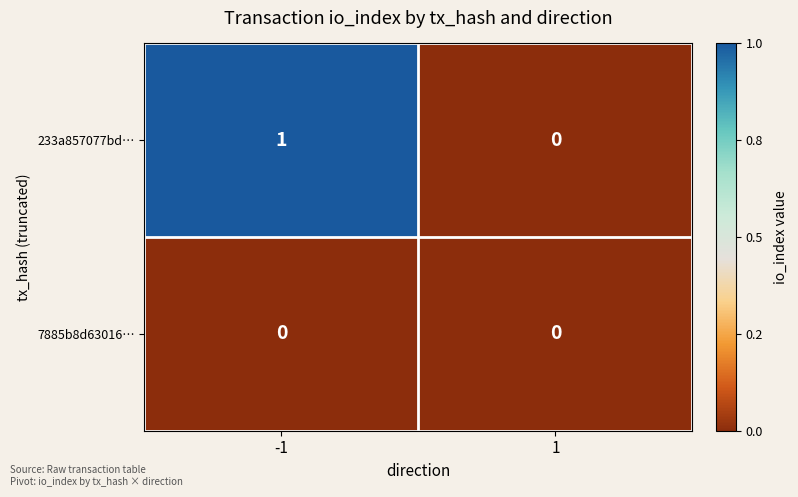

Which series has the largest total across all categories?

233a857077bd…